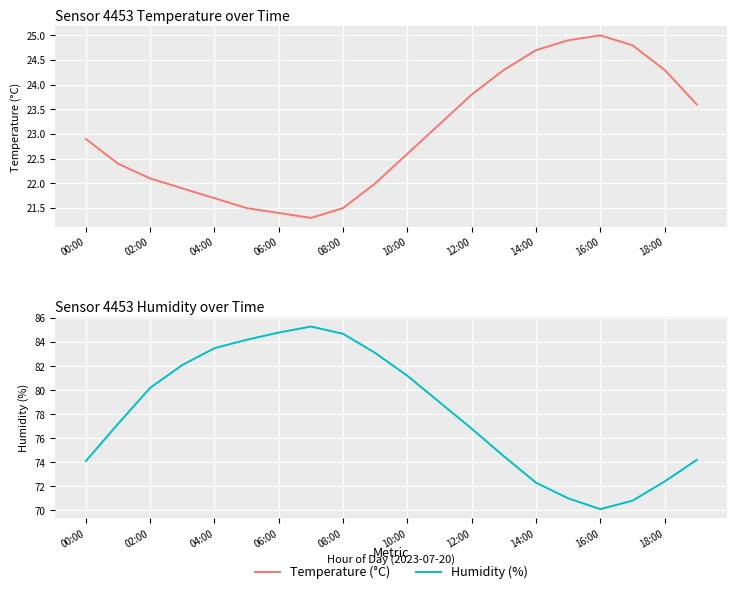

What is the label of the 20th point from the right?

00:00